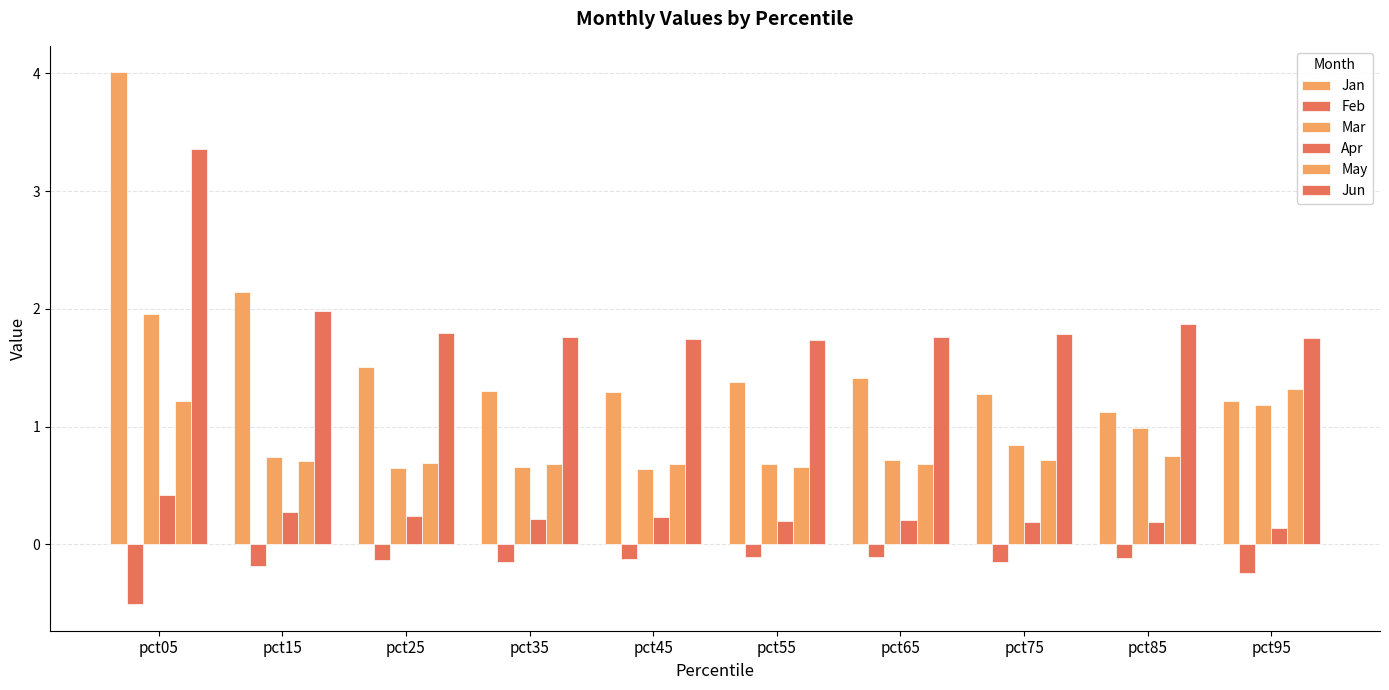

At which label is Feb closest to 0?

pct65